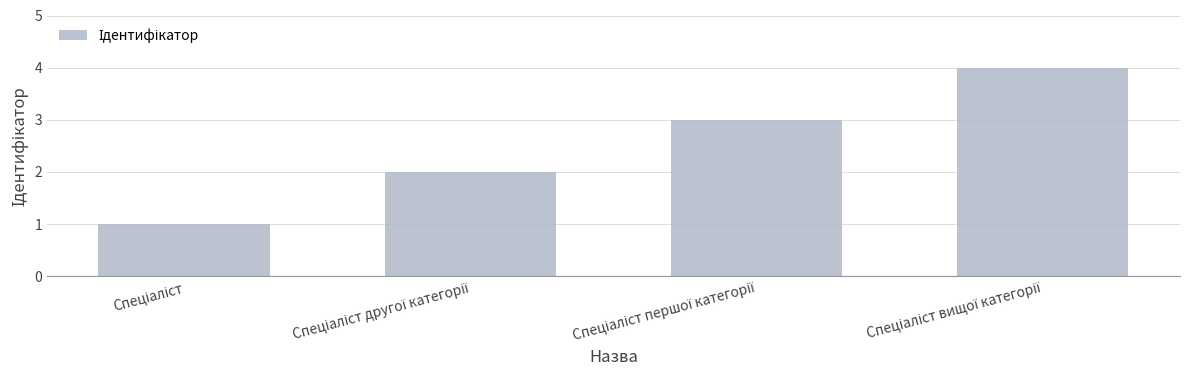

What is the maximum value shown in the chart?

4